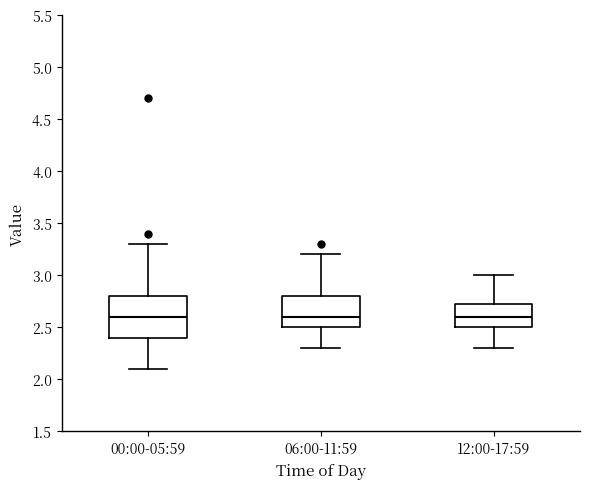

Reading left to right, read every box against the y-axis: the position of its median line, the range the box covers, and the ends of its whiskers. The values are not printed on the chart, so give them approximately, as read against the axis.

00:00-05:59: median 2.60, box 2.40 to 2.80, whiskers 2.10 to 3.30
06:00-11:59: median 2.60, box 2.50 to 2.80, whiskers 2.30 to 3.20
12:00-17:59: median 2.60, box 2.50 to 2.75, whiskers 2.30 to 3.00